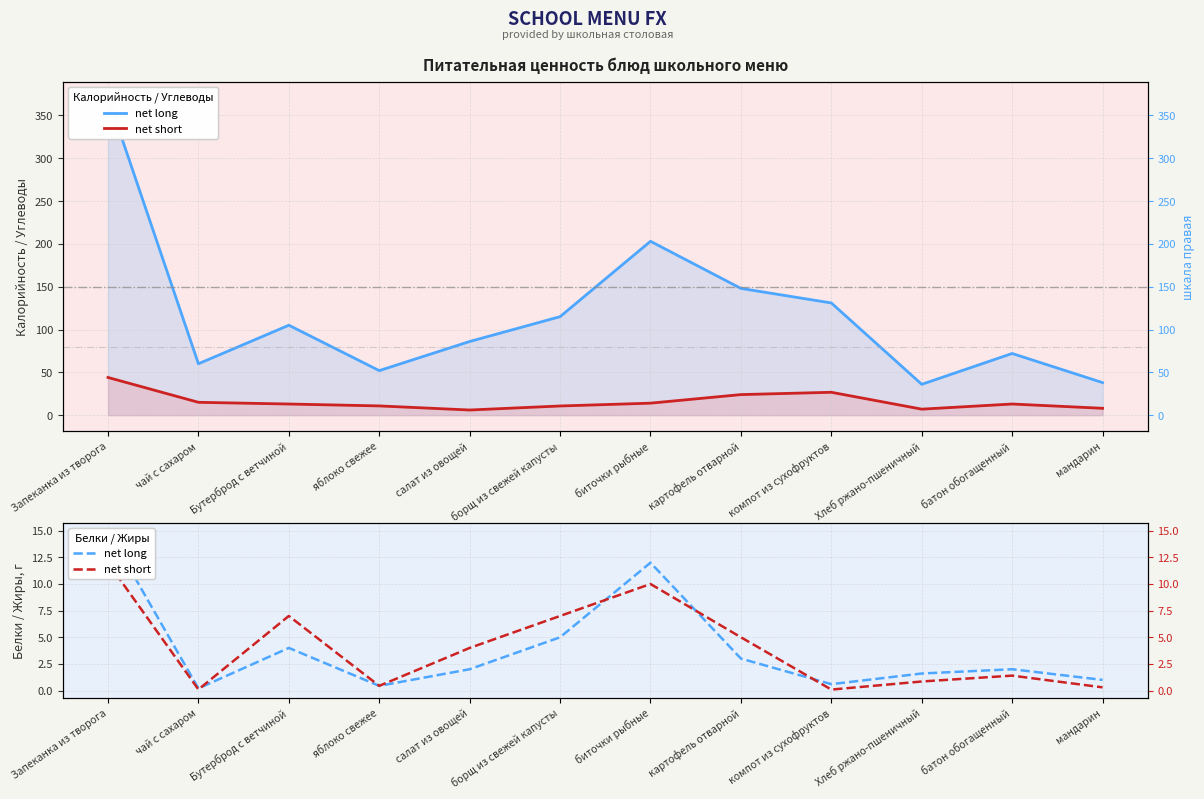

Which series has the largest range (max minus min)?

Калорийность (net long)